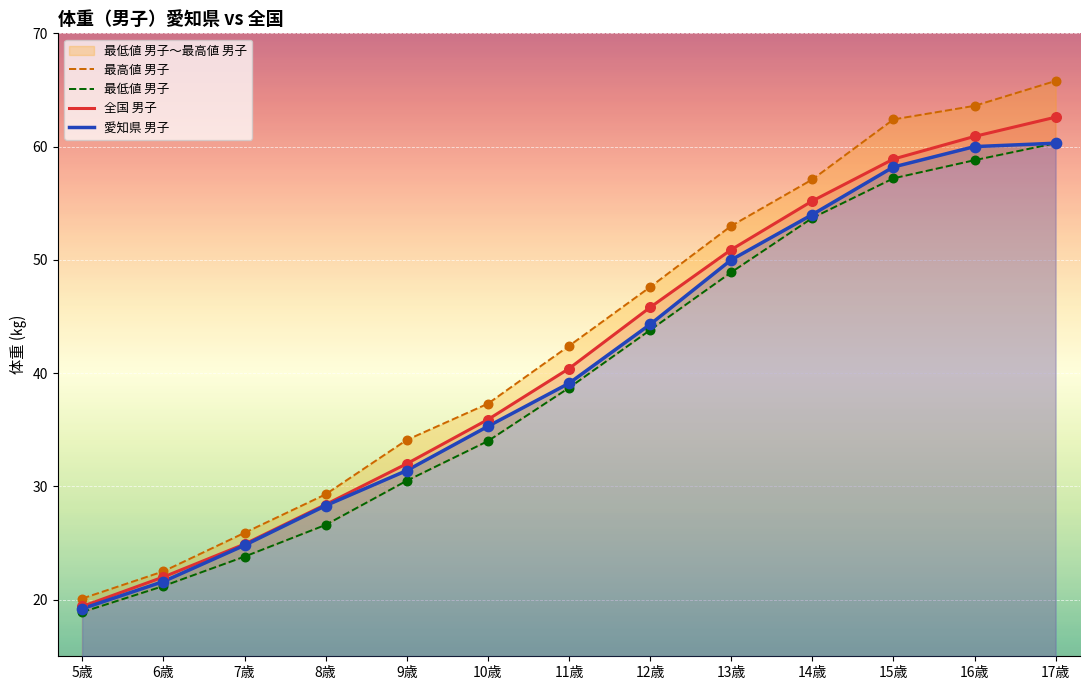

The value of 全国 男子 at 10歳 is 35.9. True or false?

True